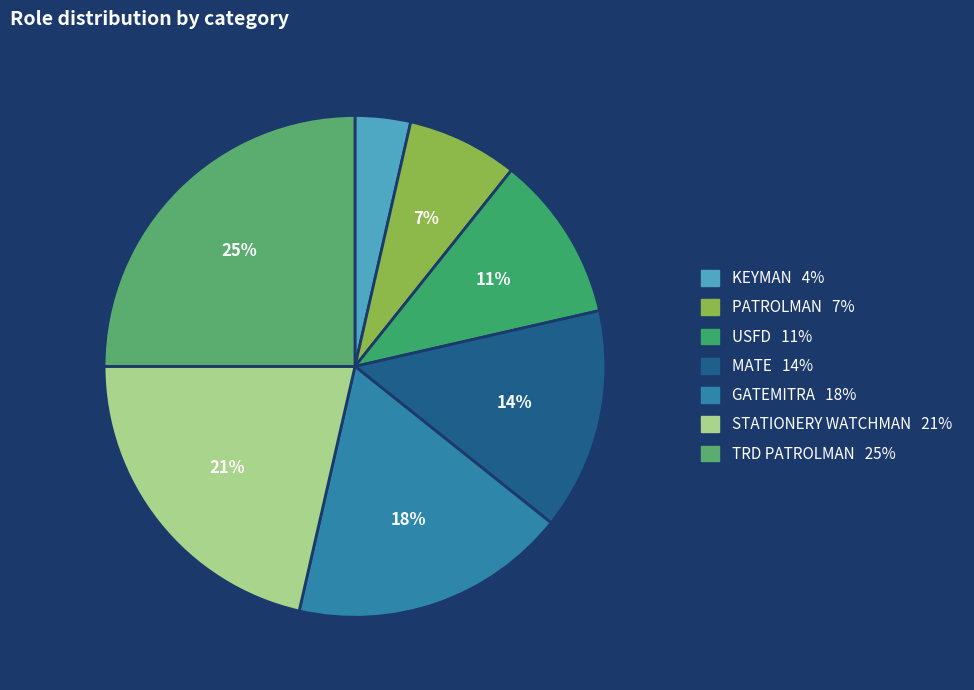

Rank the categories by value from lowest to highest.

KEYMAN, PATROLMAN, USFD, MATE, GATEMITRA, STATIONERY WATCHMAN, TRD PATROLMAN